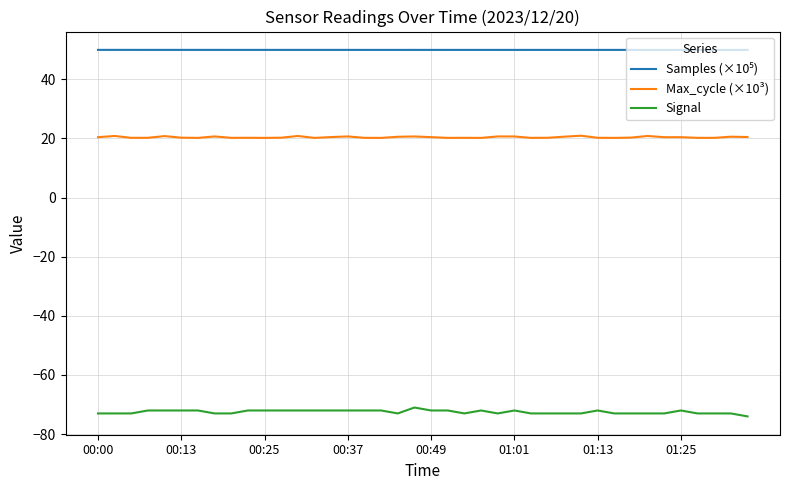

At how many categories does at least one series exceed 2?

40